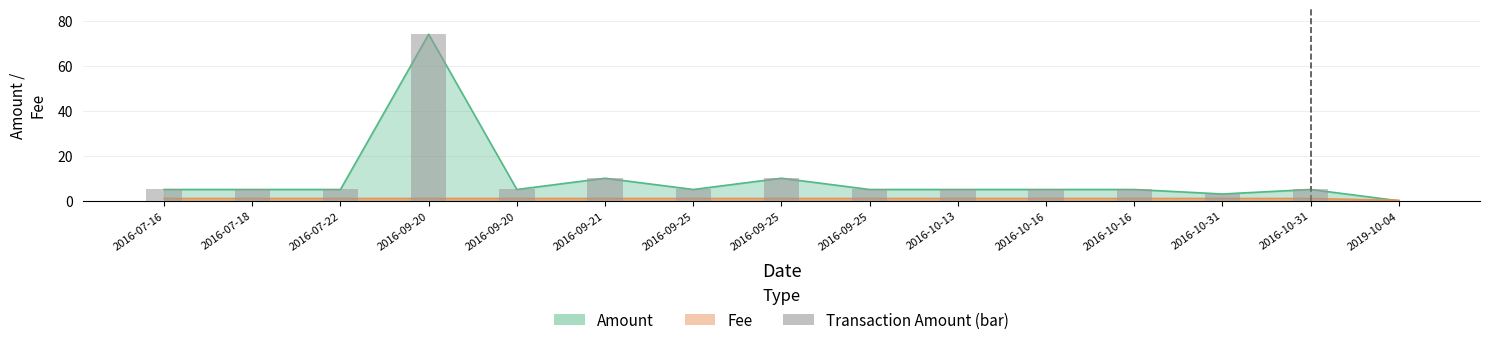

What is the value of the 6th bar from the left?

10.0